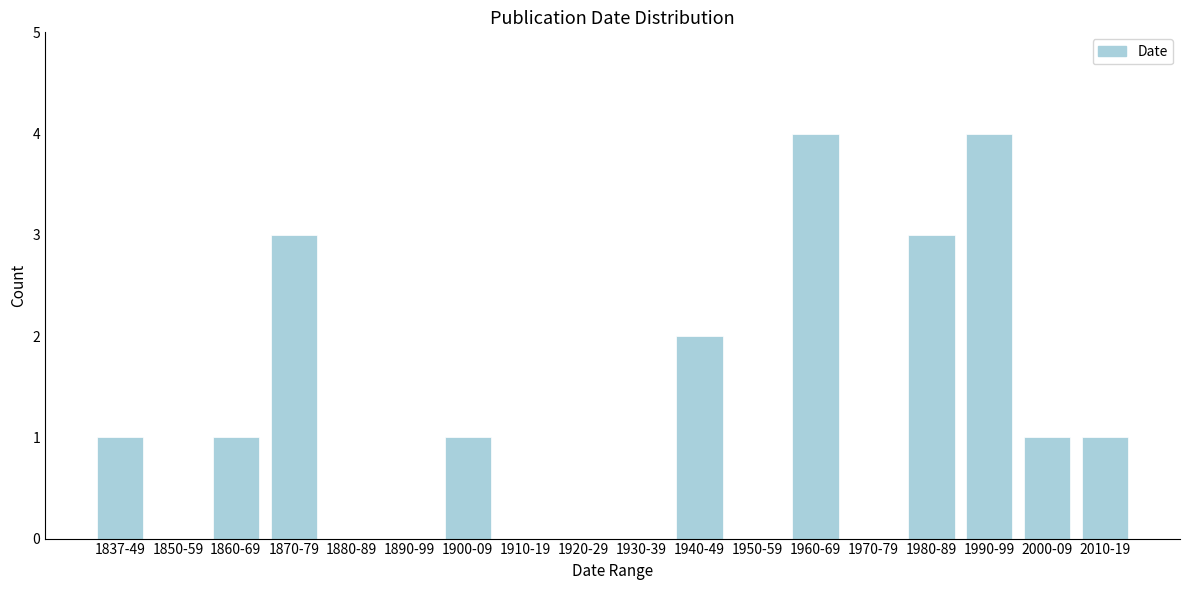

Reading right to left, extract all data points from this chart.

2010-19=1	2000-09=1	1990-99=4	1980-89=3	1970-79=0	1960-69=4	1950-59=0	1940-49=2	1930-39=0	1920-29=0	1910-19=0	1900-09=1	1890-99=0	1880-89=0	1870-79=3	1860-69=1	1850-59=0	1837-49=1